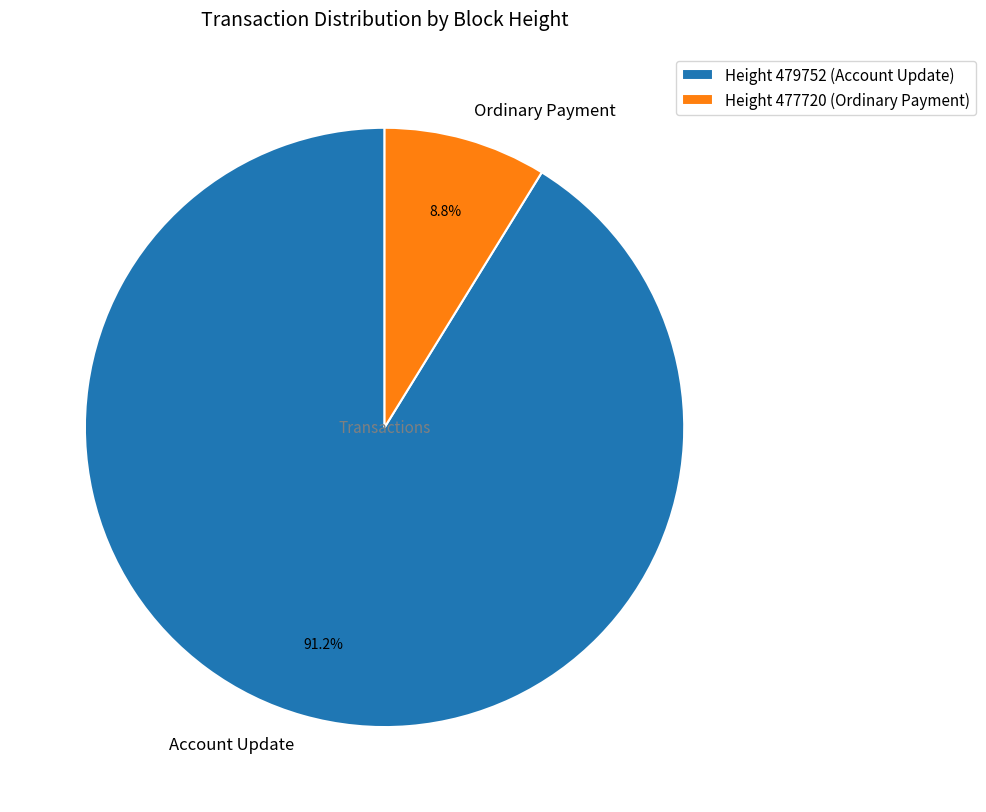

Count the number of slices in the pie.

2